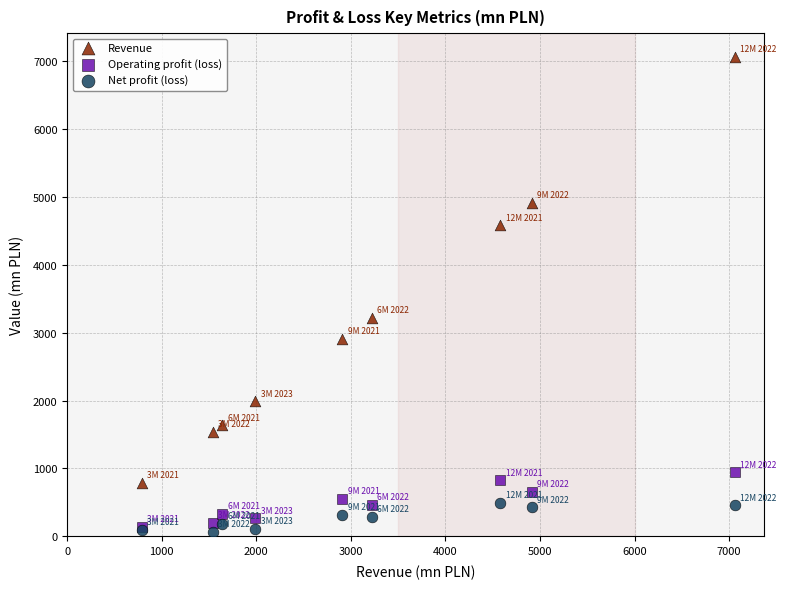

Across all series, what Y value is closest to 3564?

3221.9